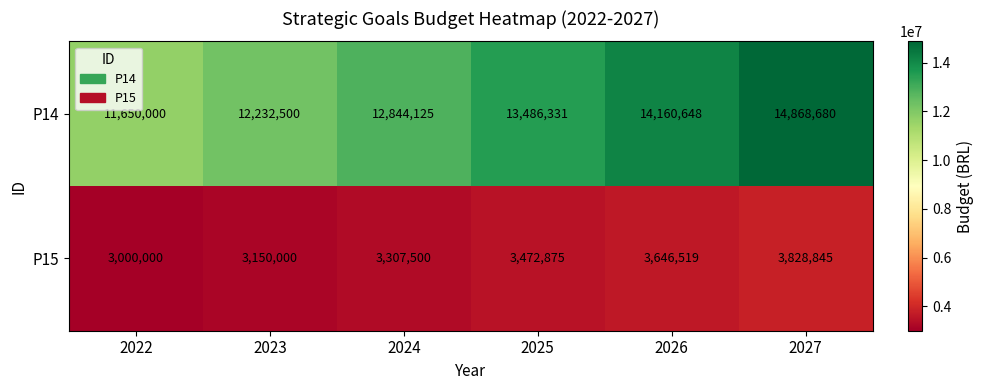

List the labels in order of P14 value, smallest first.

2022, 2023, 2024, 2025, 2026, 2027